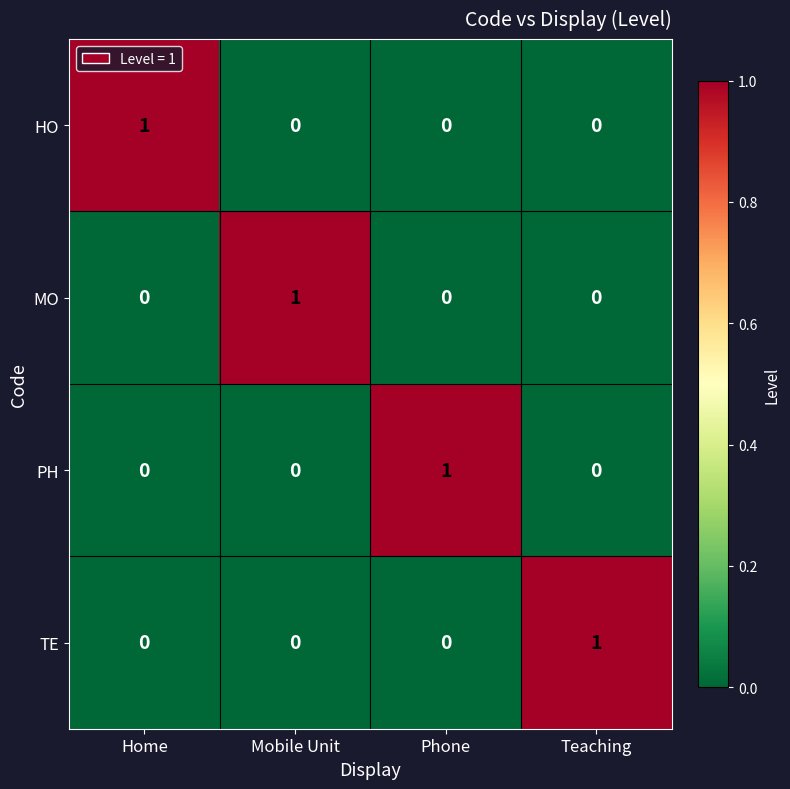

At how many categories does at least one series exceed 0?

4